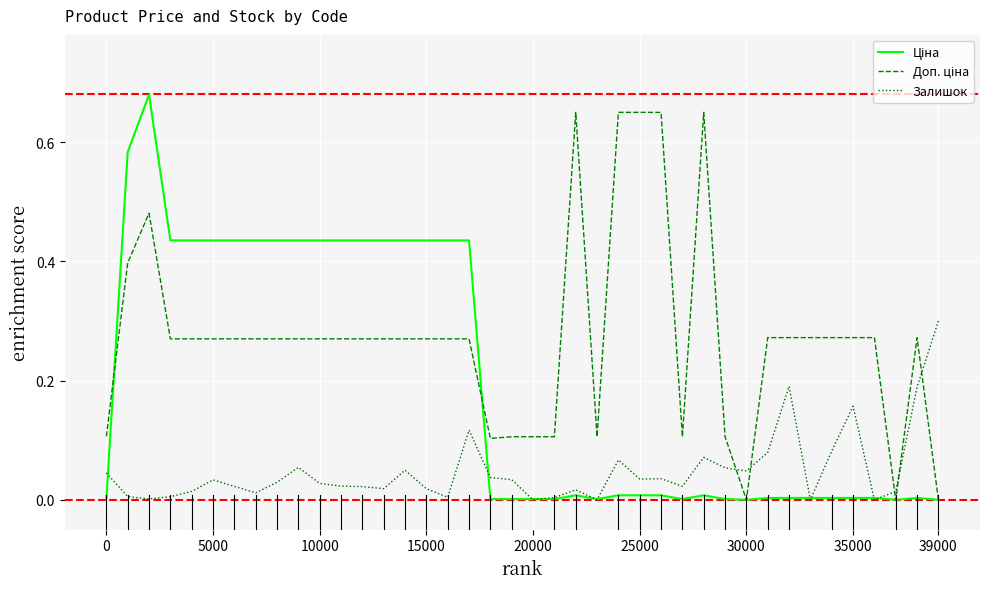

What is the difference between the second highest and second lowest values in the Доп. ціна series?

0.7